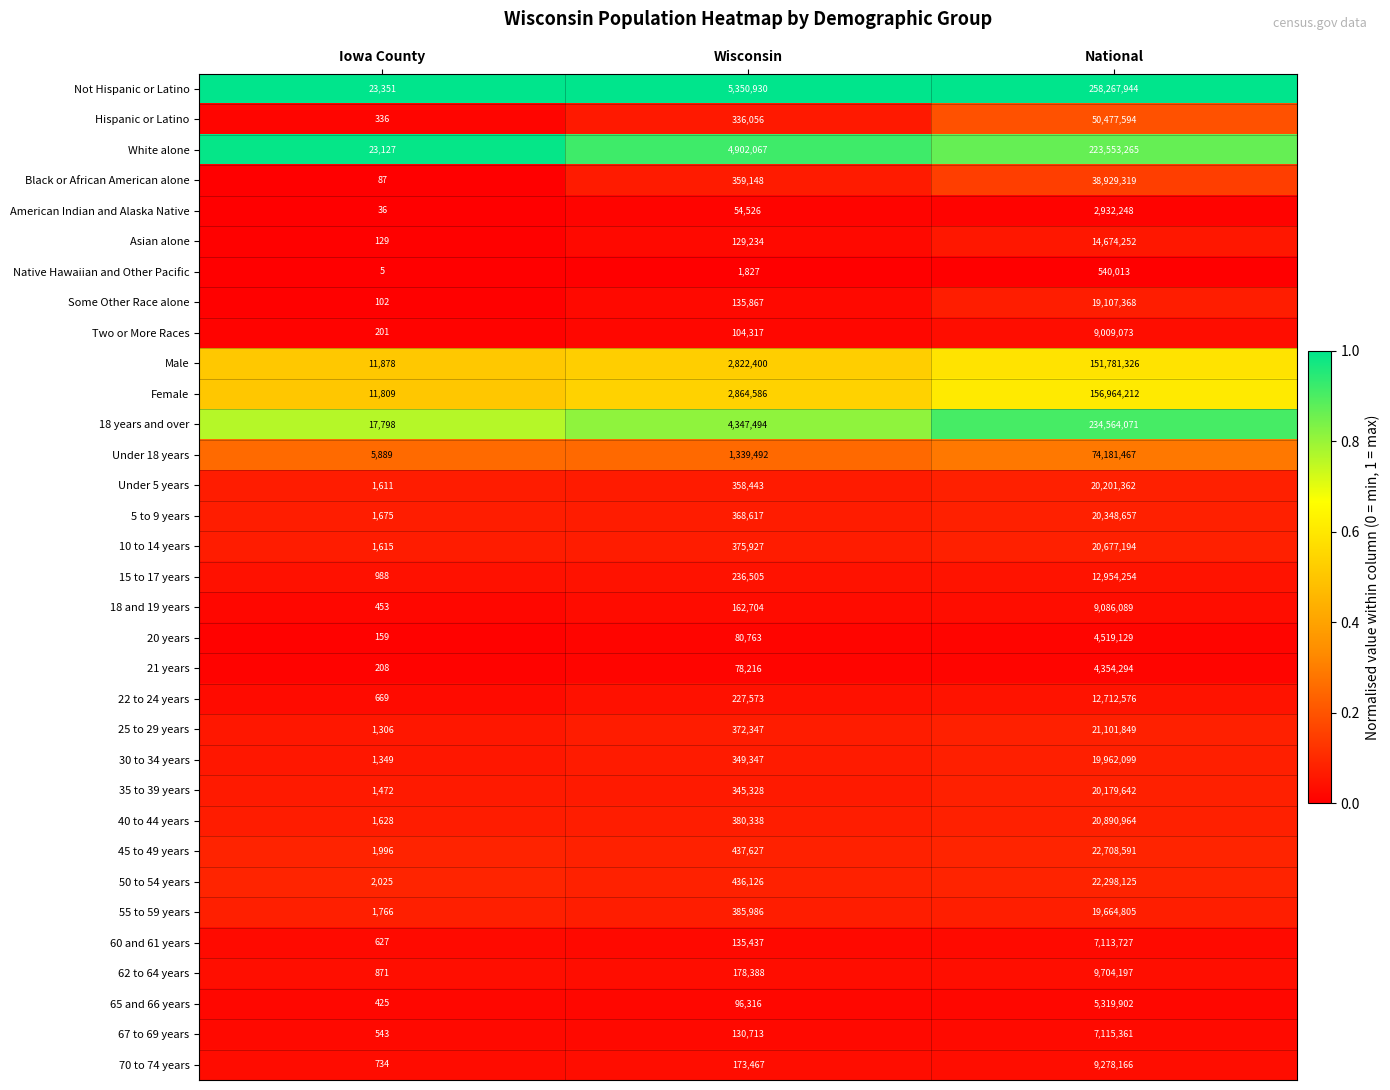

What is the sum of the Female values at Wisconsin and National?

159828798